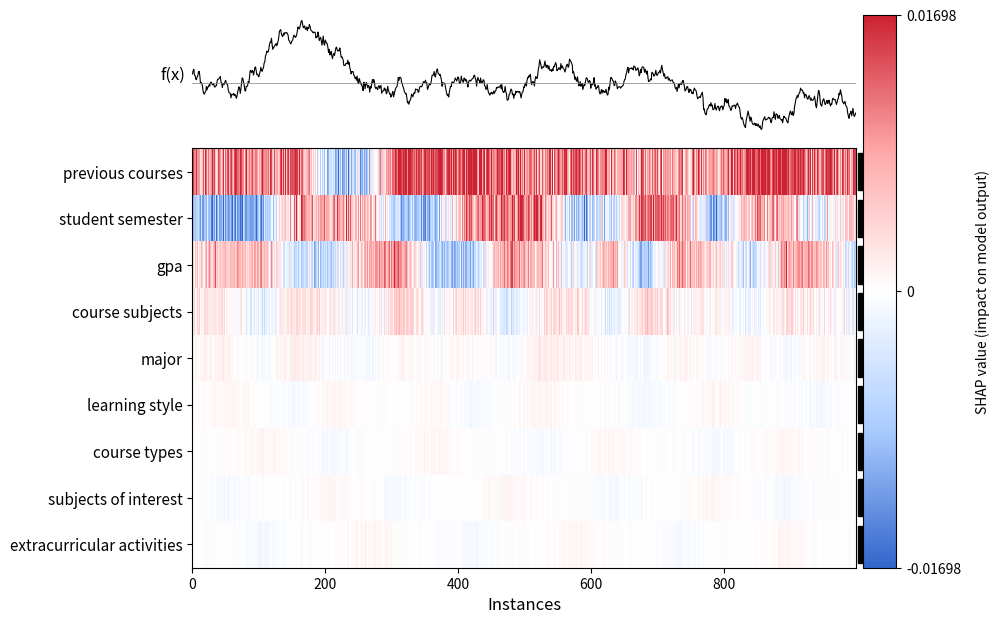

Rank the series by their maximum value, from lowest to highest.

learning style, course types, subjects of interest, extracurricular activities, major, course subjects, gpa, student semester, previous courses